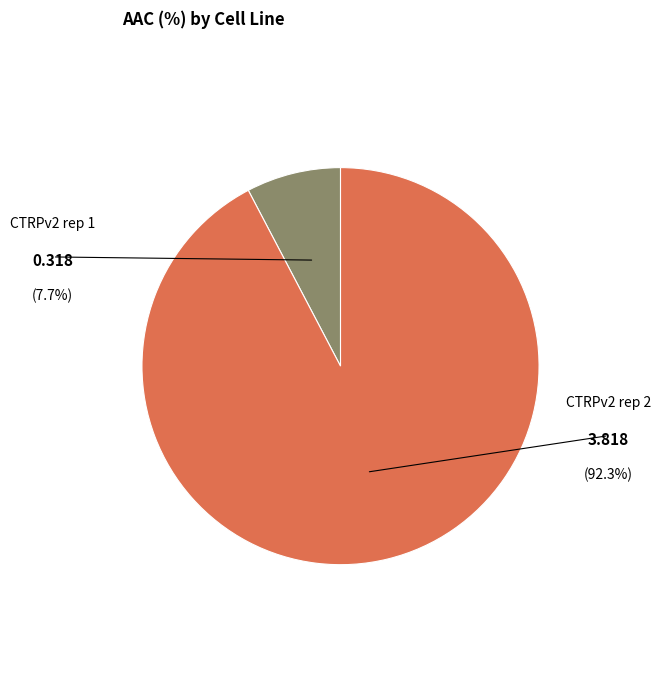

Is there any slice that represents more than half of the pie?

Yes